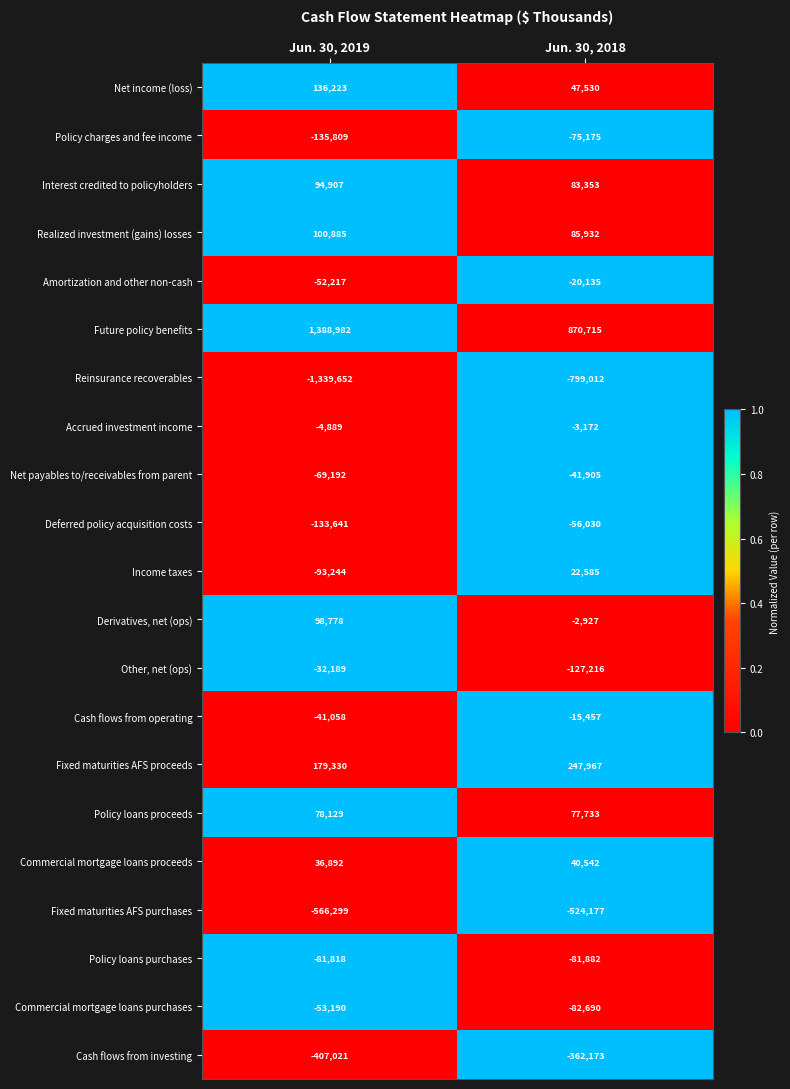

Read the Future policy benefits value at Jun. 30, 2019, to the nearest 50.

1389000